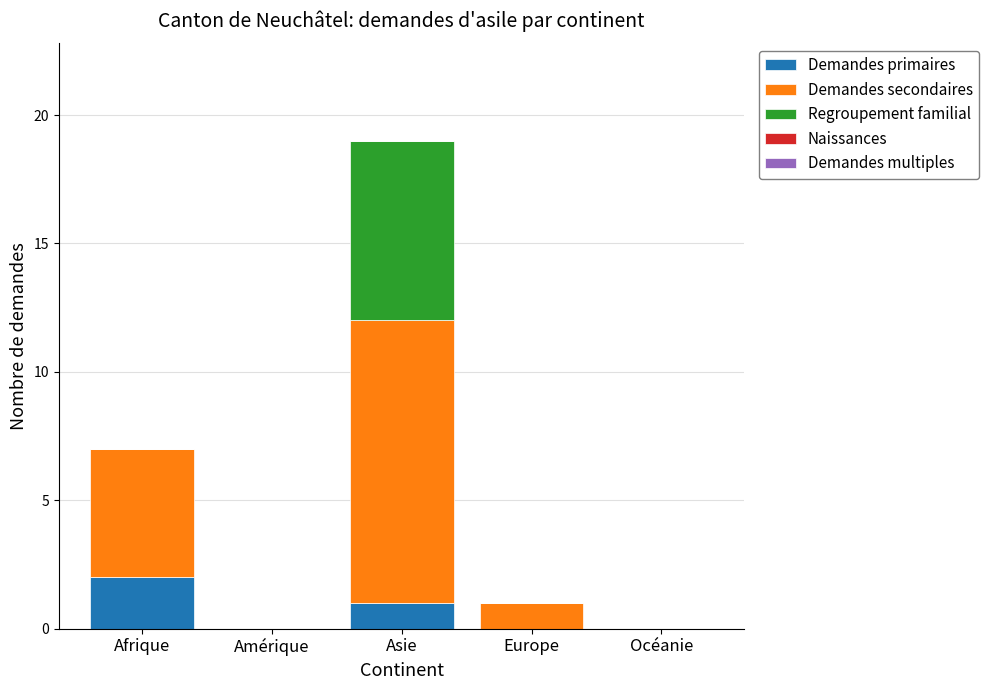

Is it true that Demandes primaires equals 1 at Europe?

False